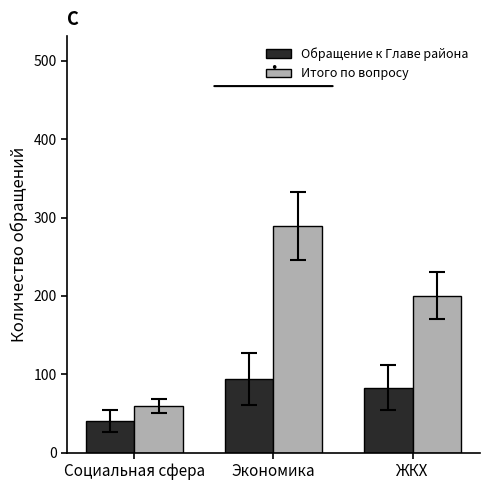

What position from the right is Экономика?

2